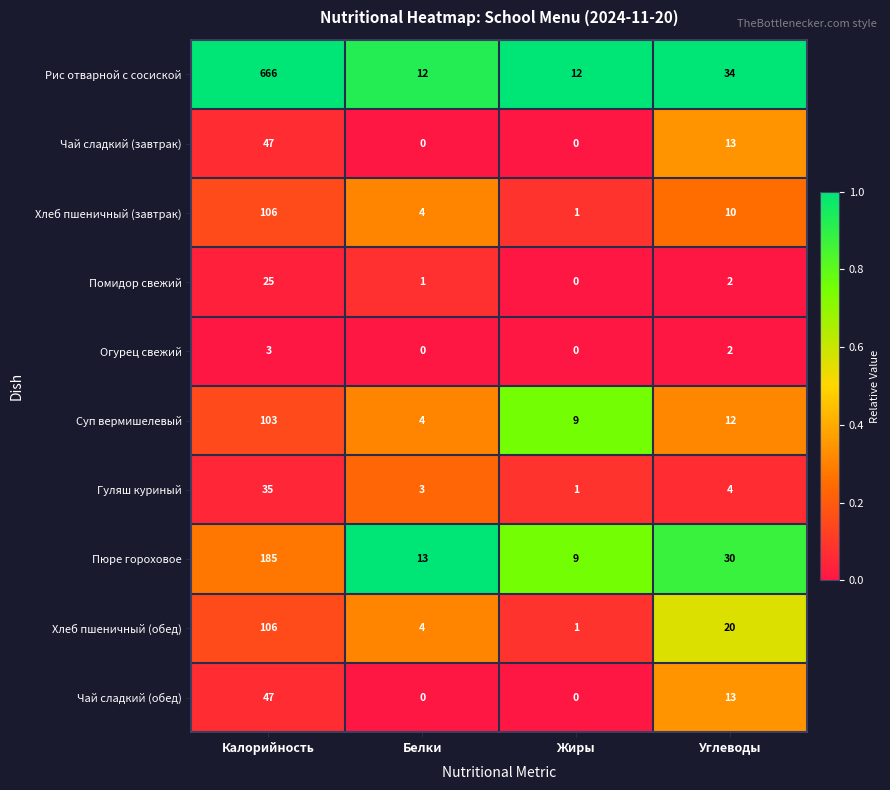

Which series has the largest total across all categories?

Рис отварной с сосиской